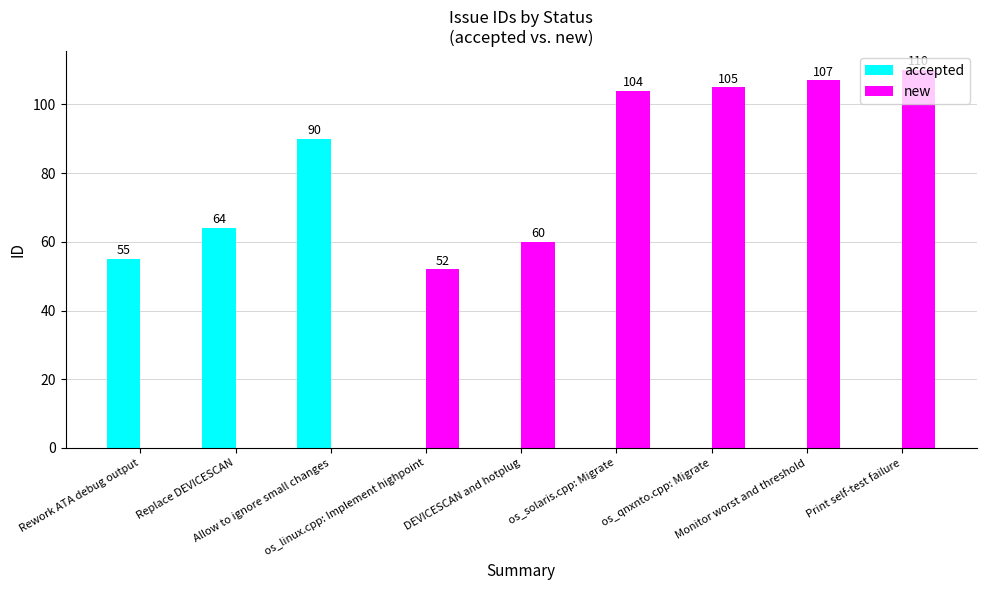

The accepted series shows 0 at os_solaris.cpp: Migrate. True or false?

True